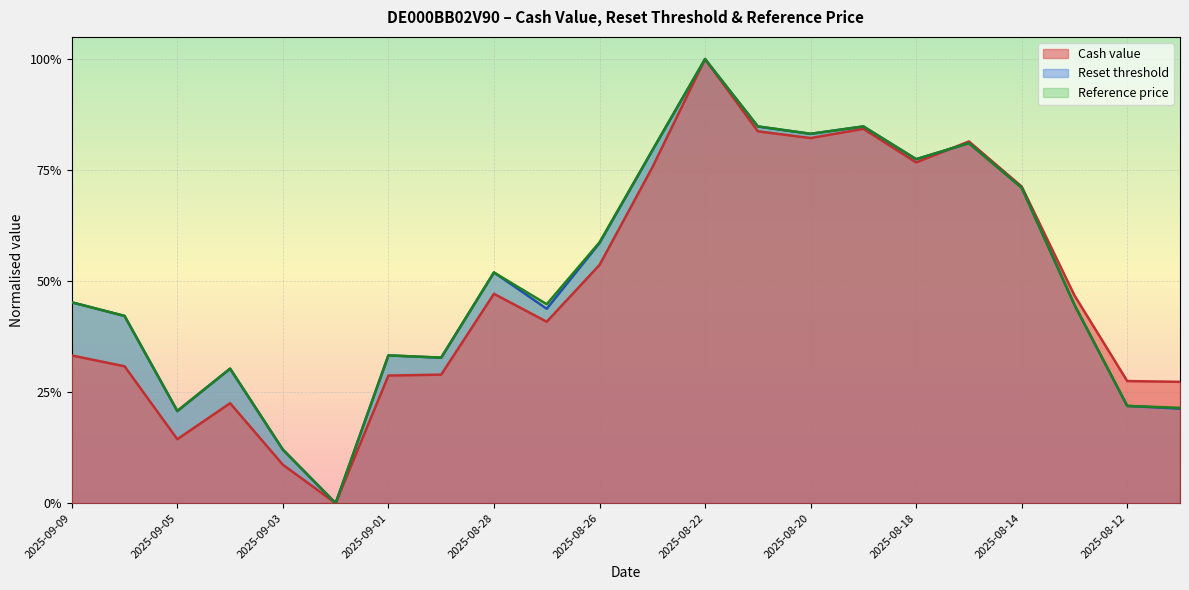

What is the total value across all series at 2025-08-18?

2.3